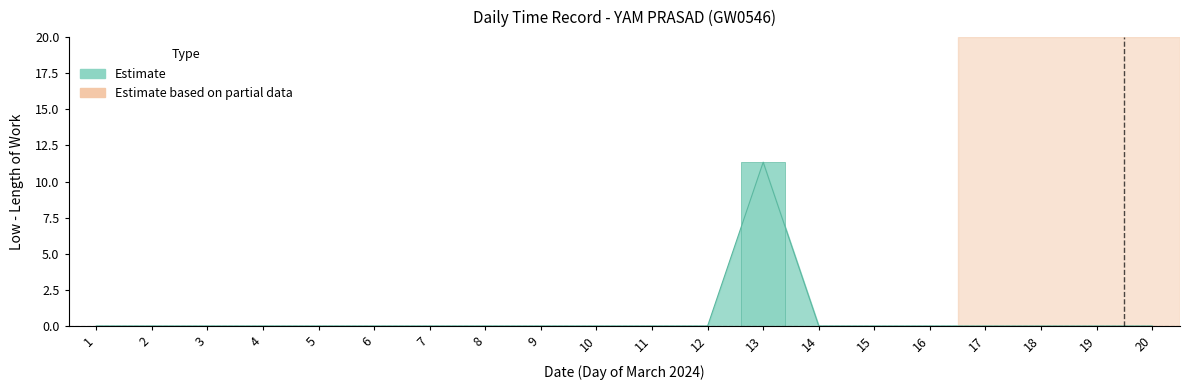

Does the chart contain stacked bars?

No